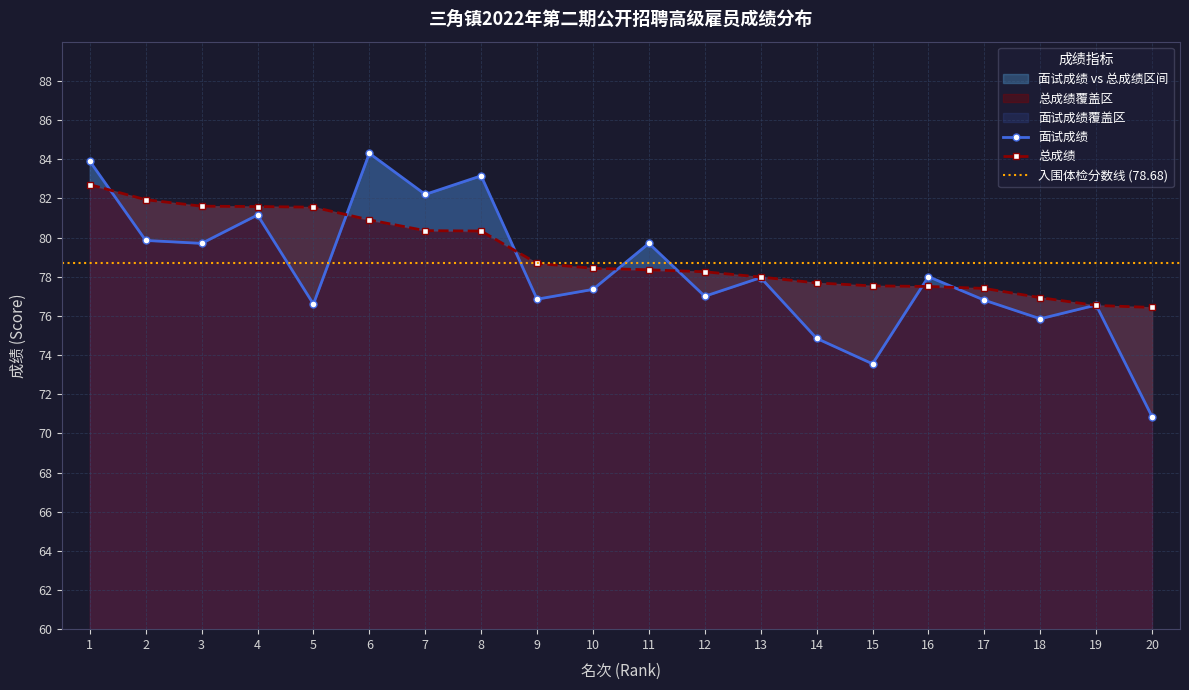

True or false: 面试成绩 has a value of 76.8 at 9.

True